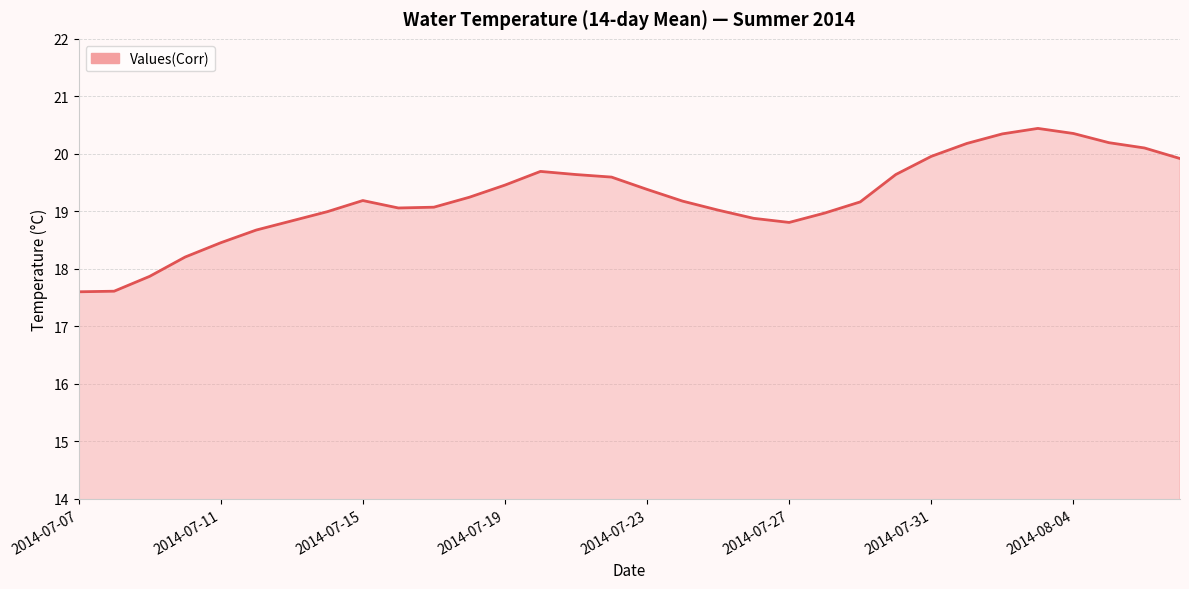

What is the minimum value shown in the chart?

17.6